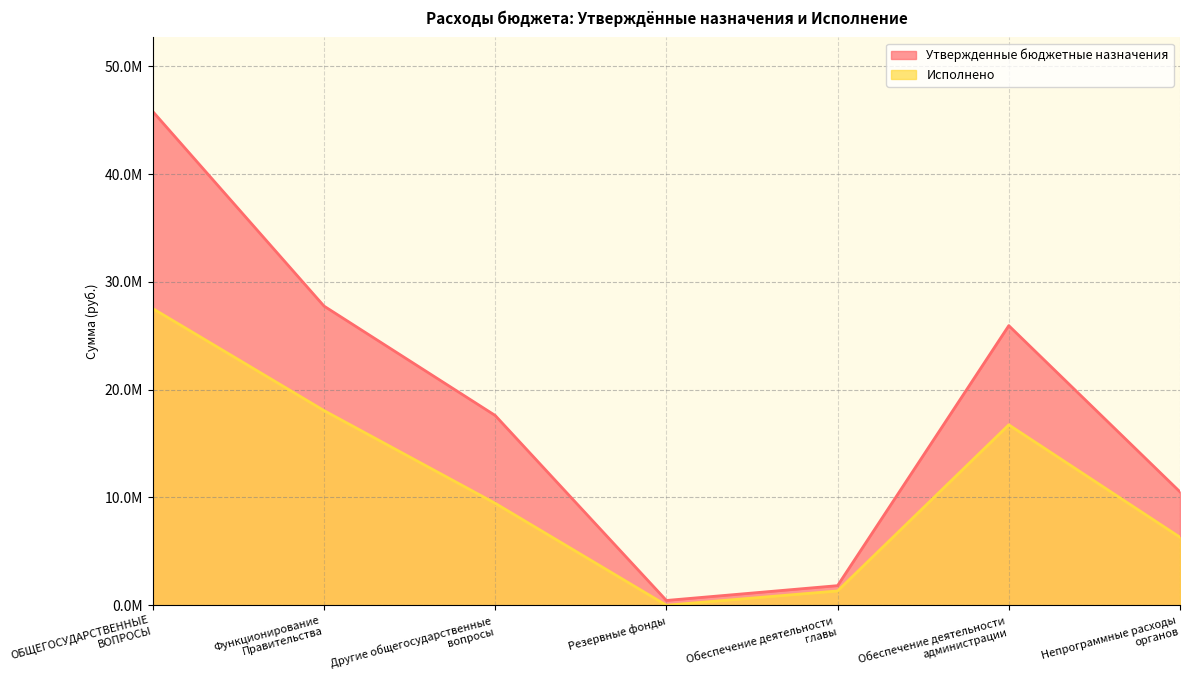

In Исполнено, how many points are lower than both neighbors (excluding endpoints)?

1